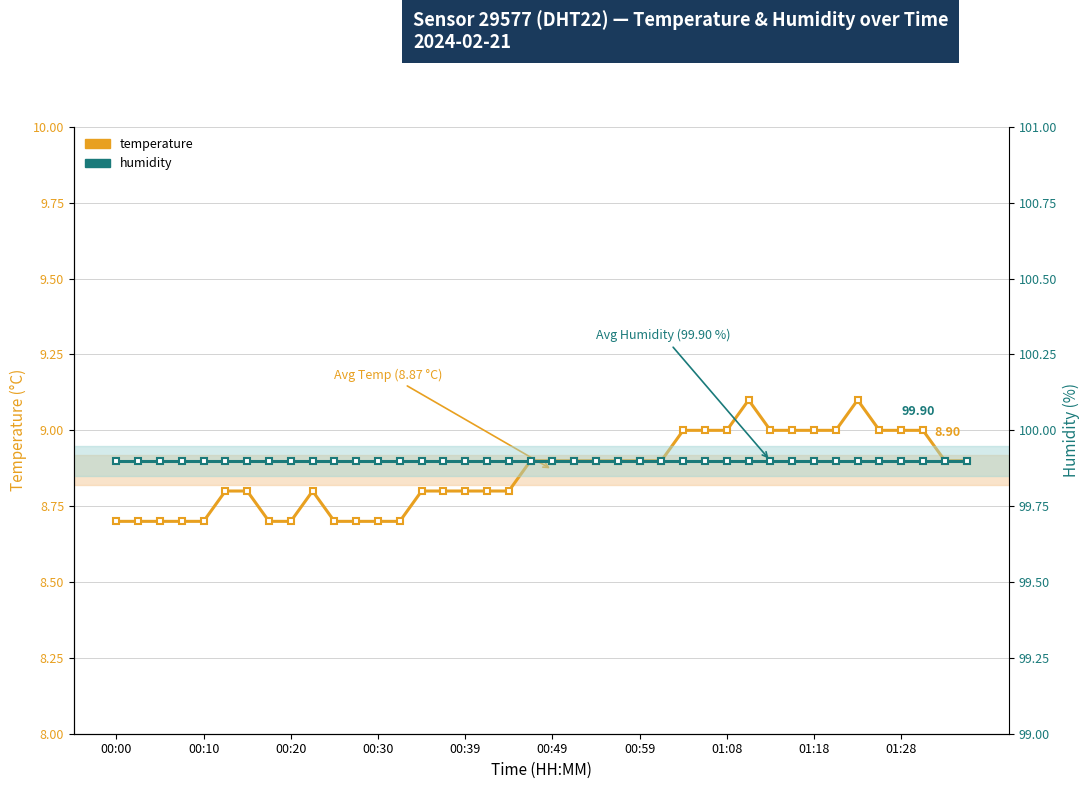

Is it true that humidity equals 30.4 at 15?

False